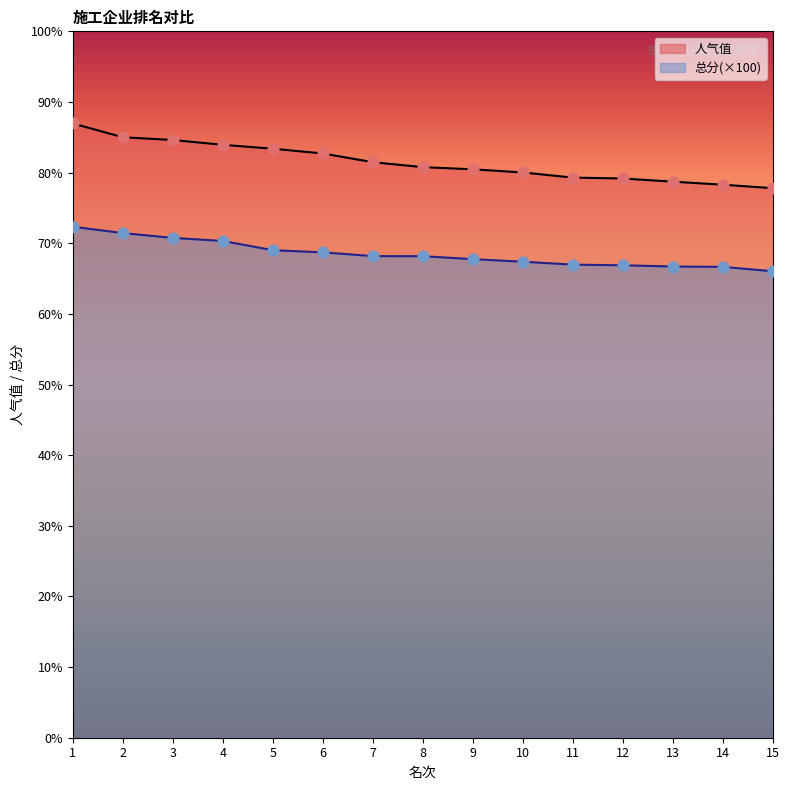

Which series reaches the minimum Y coordinate?

总分